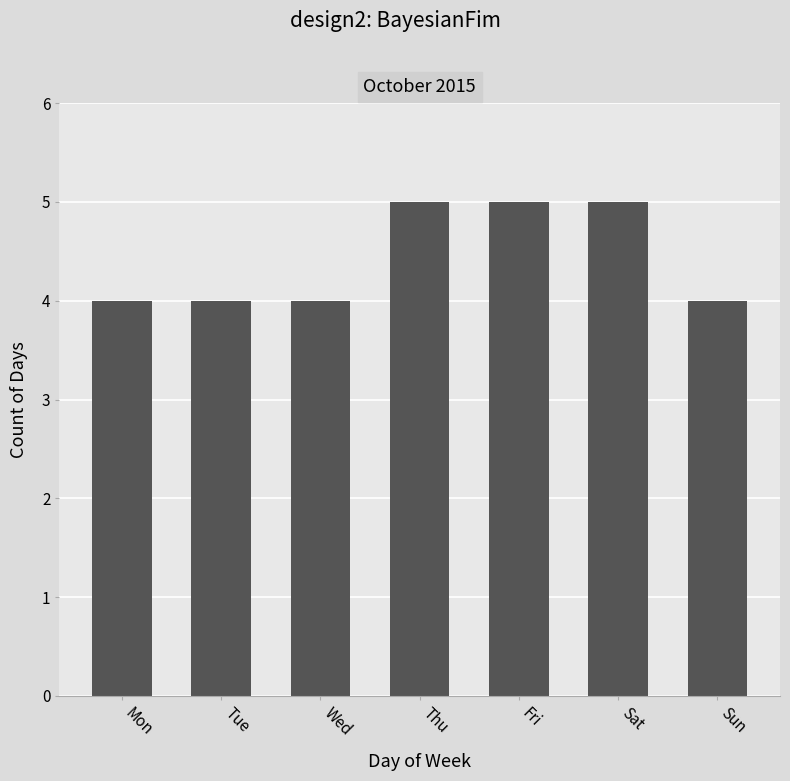

What is the difference between the second highest and minimum values?

1